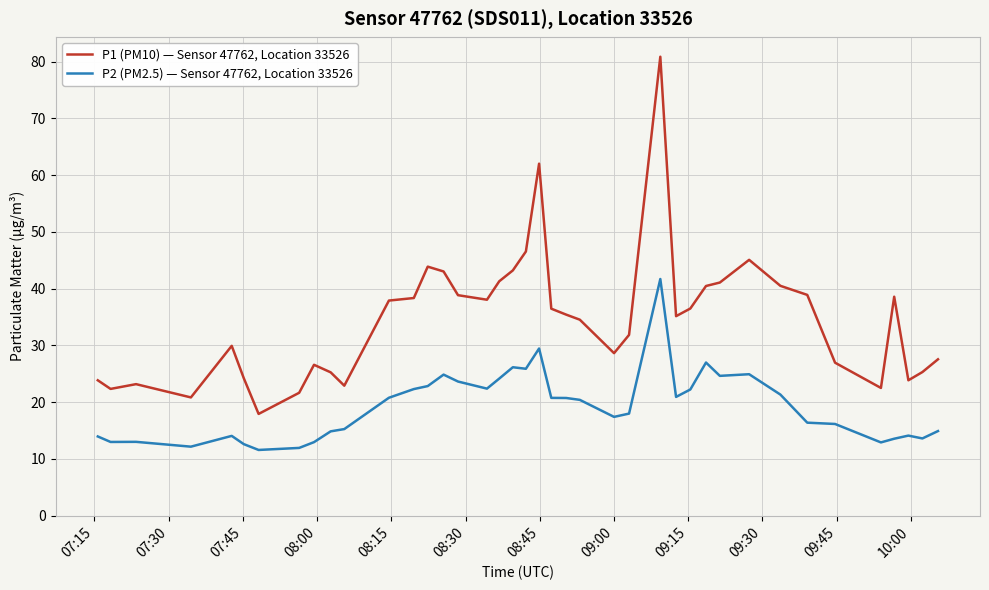

Which series has the largest total across all categories?

P1 (PM10) — Sensor 47762, Location 33526